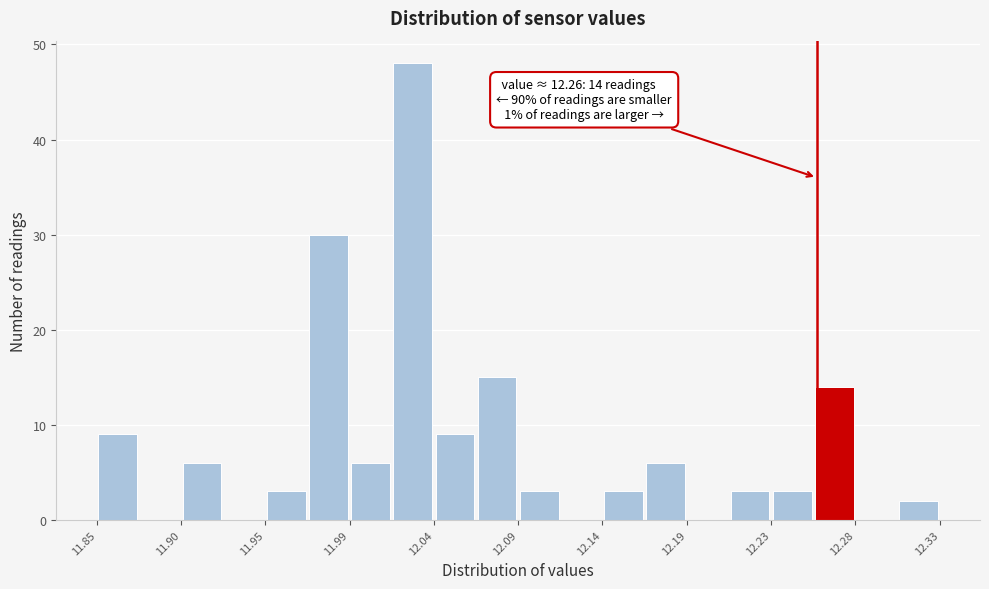

Over which range of the x-axis is the bar tallest?

12.018 to 12.042